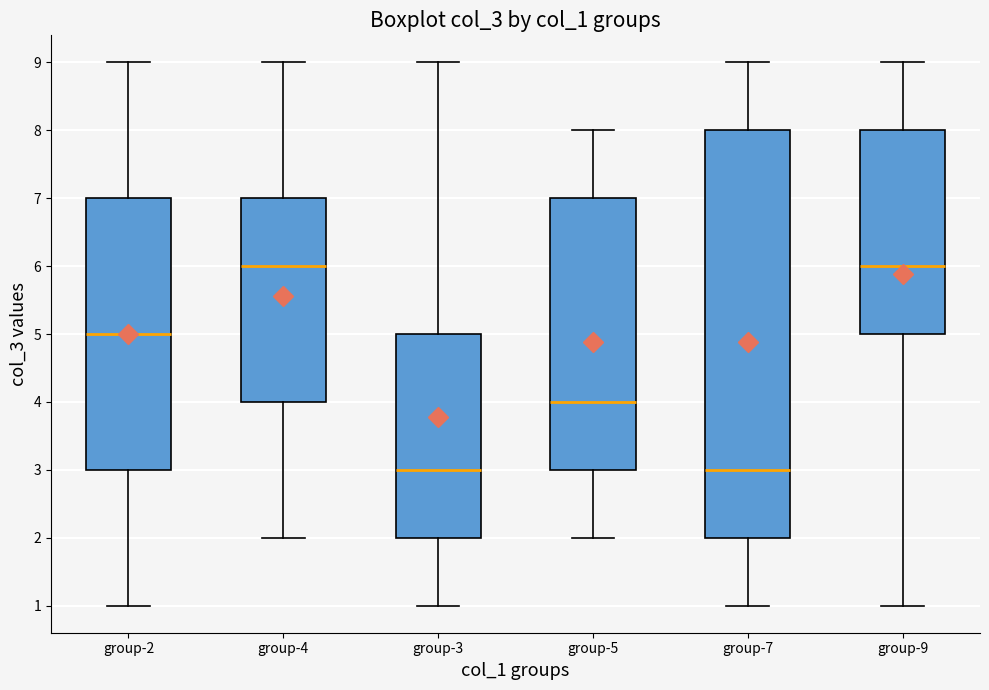

Reading left to right, transcribe this box plot: for each box, give where its median line is, the range the box spans, and where its two whiskers end, as read against the y-axis. The values are not printed on the chart, so give them approximately, as read against the axis.

group-2: median 5, box 3 to 7, whiskers 1 to 9
group-4: median 6, box 4 to 7, whiskers 2 to 9
group-3: median 3, box 2 to 5, whiskers 1 to 9
group-5: median 4, box 3 to 7, whiskers 2 to 8
group-7: median 3, box 2 to 8, whiskers 1 to 9
group-9: median 6, box 5 to 8, whiskers 1 to 9